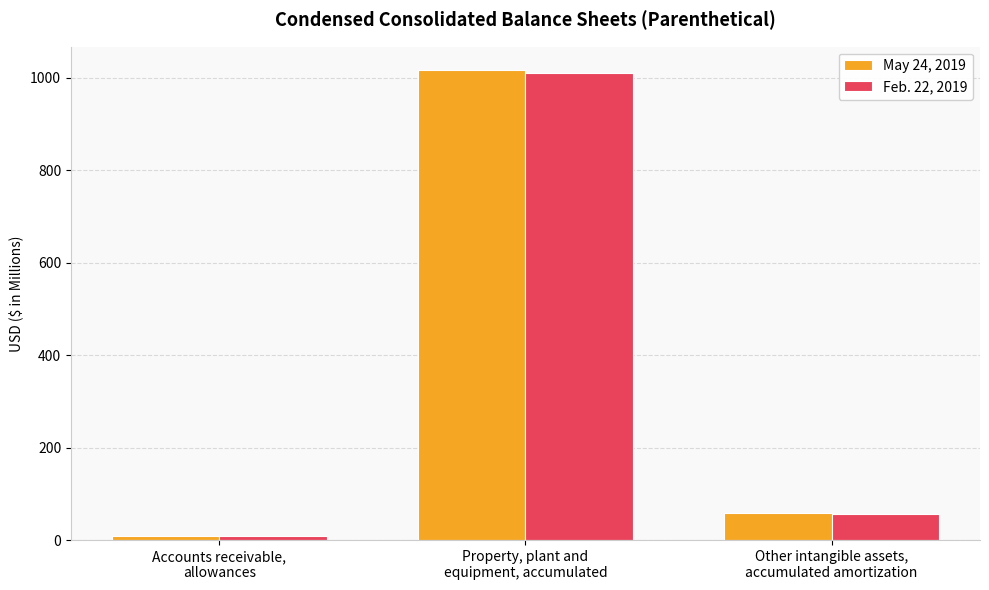

What is the highest value of the Feb. 22, 2019 series?

1009.3